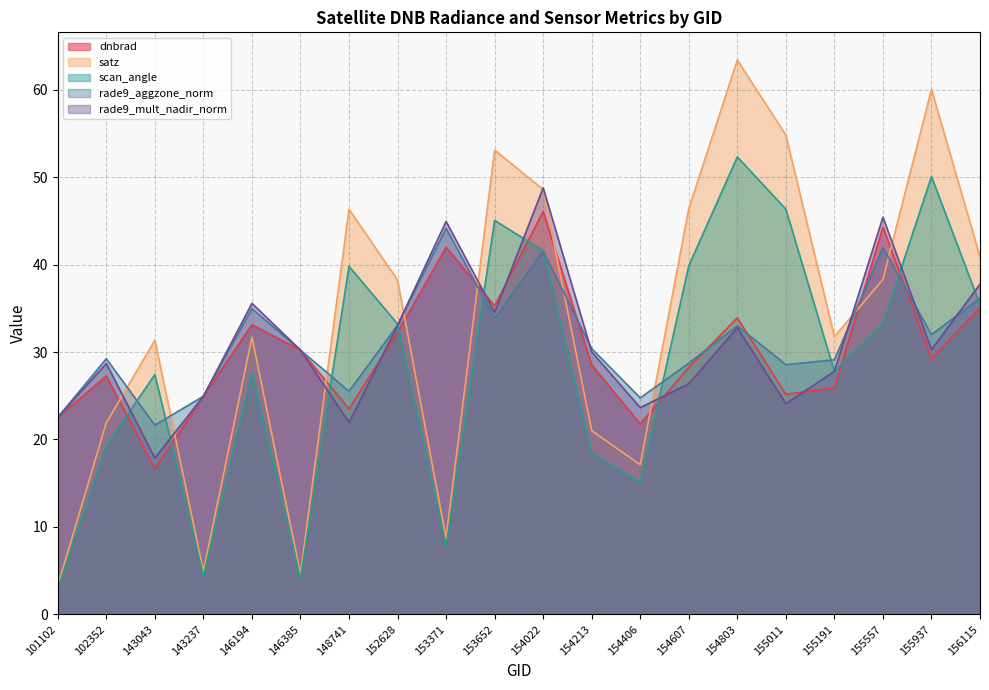

Does the chart display data point markers on the line(s)?

No